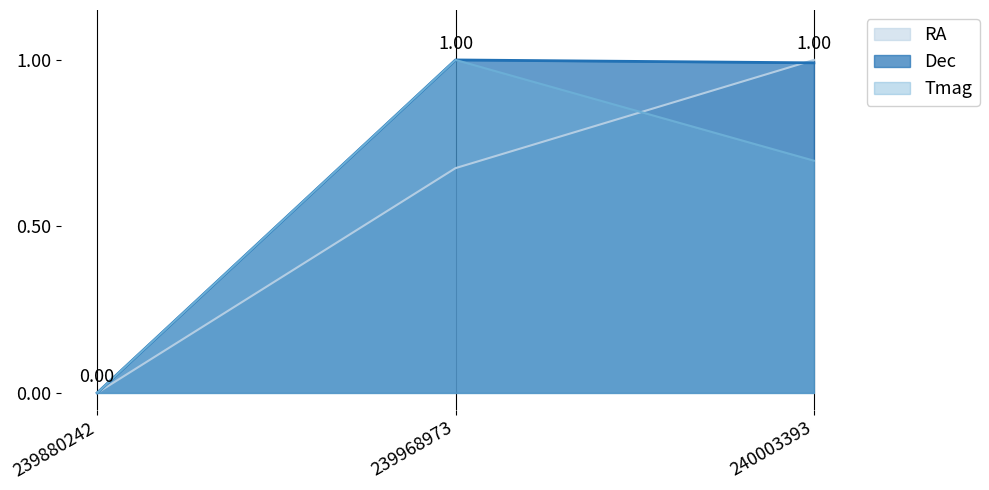

At which label does Tmag reach its peak?

239968973